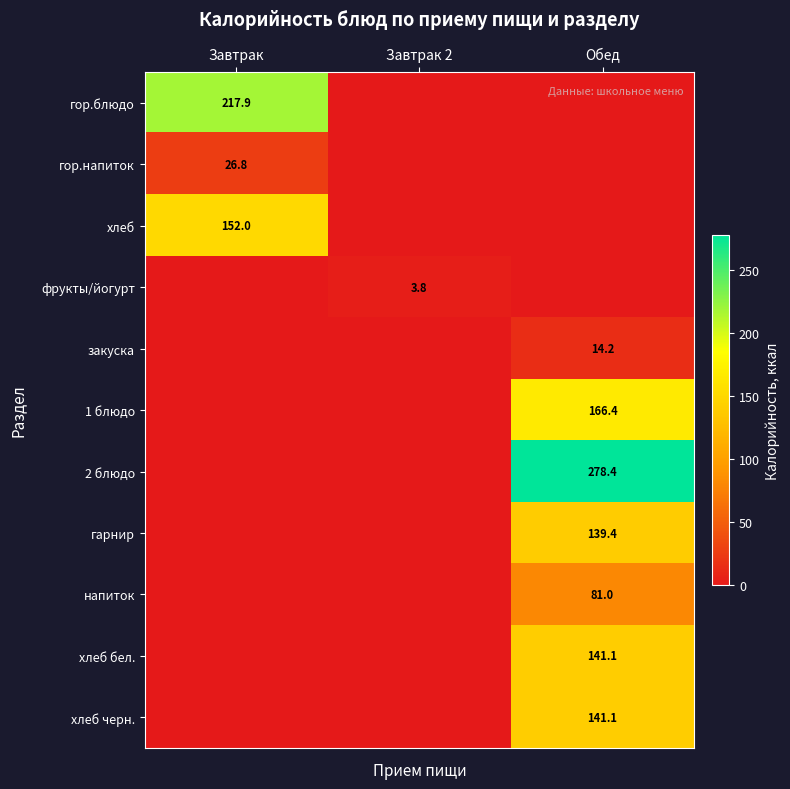

The напиток series shows 81.0 at Обед. True or false?

True